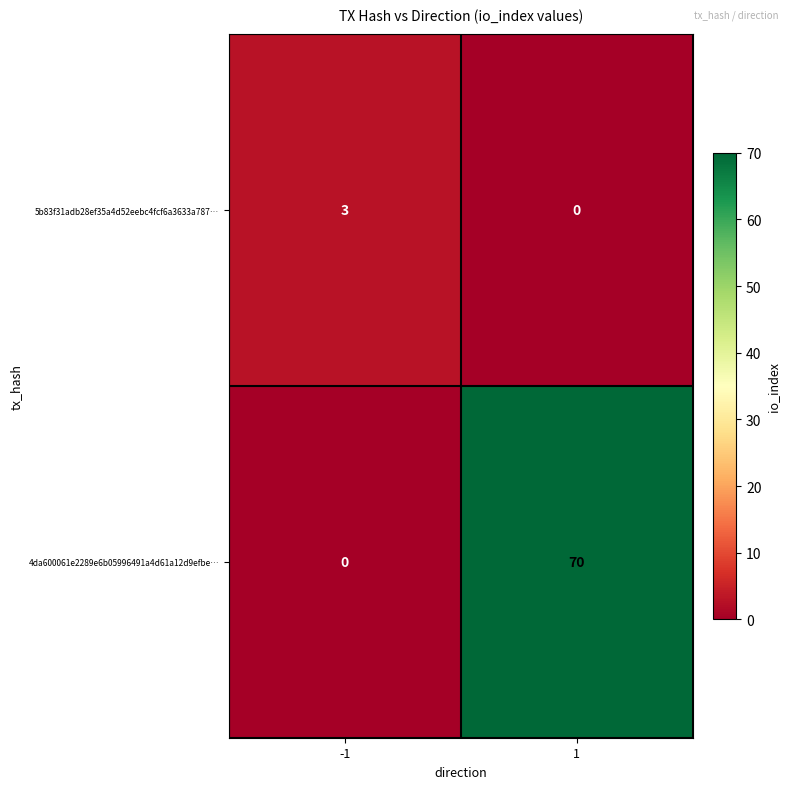

Reading right to left, list all the values displayed in this chart.

5b83f31adb28ef35a4d52eebc4fcf6a3633a787…: 1=0	-1=3
4da600061e2289e6b05996491a4d61a12d9efbe…: 1=70	-1=0